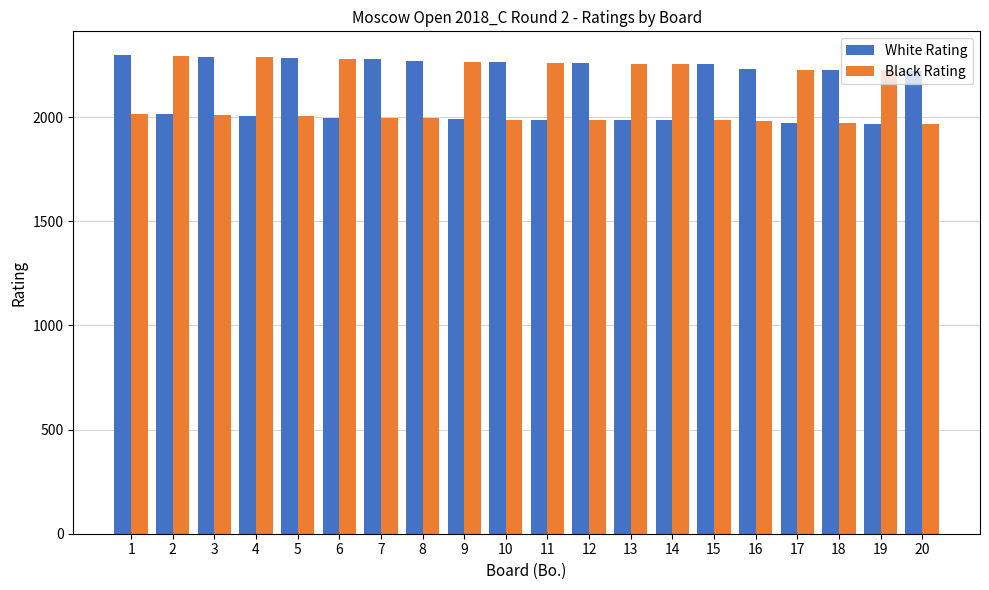

What is the maximum value shown in the chart?

2297